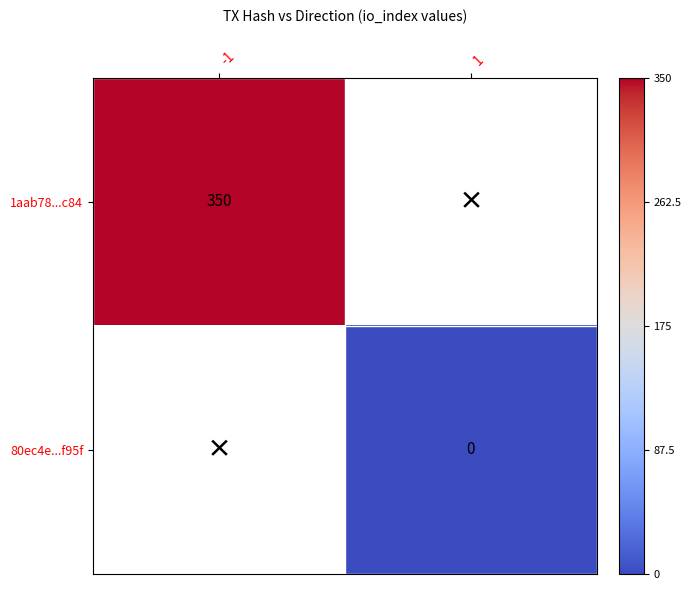

The value of 1aab78...c84 at -1 is 473. True or false?

False